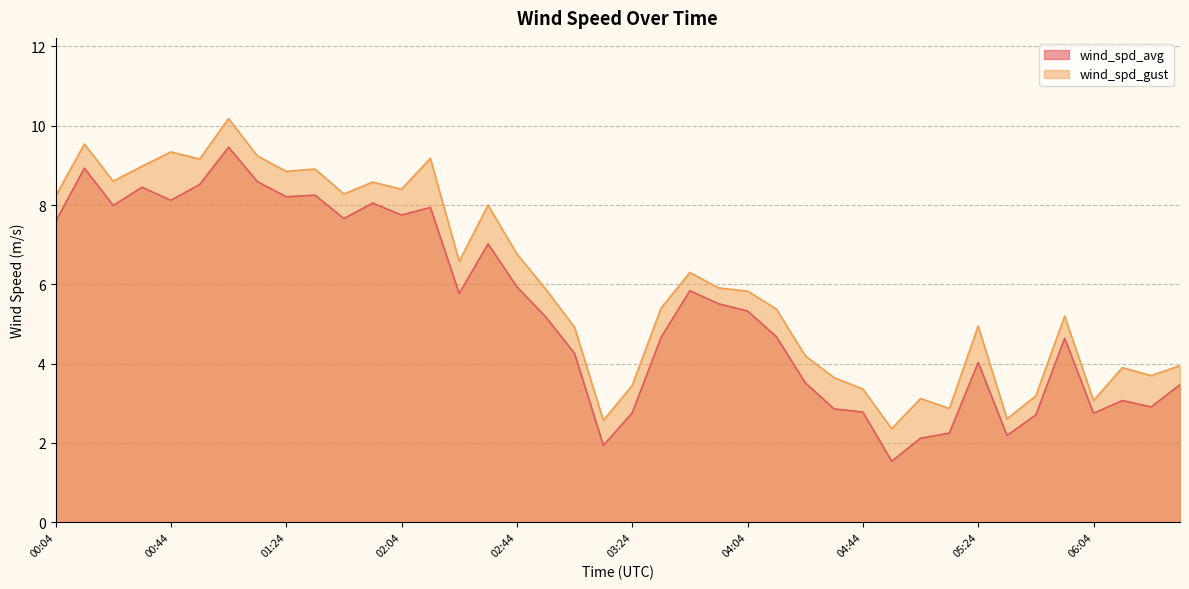

How many series are shown in this chart?

2